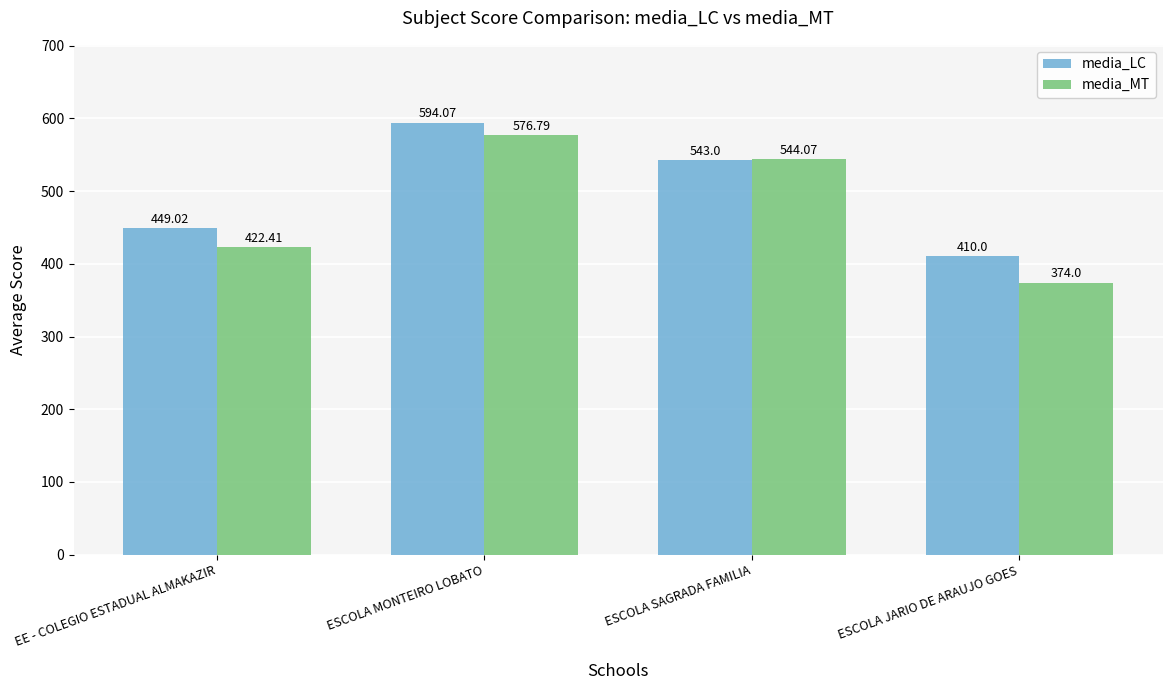

At how many categories does at least one series exceed 540?

2